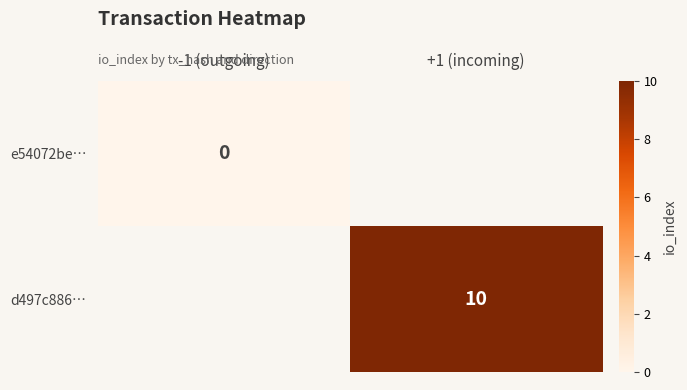

Is the value of e54072be… at -1 (outgoing) greater than the value of d497c886… at +1 (incoming)?

No